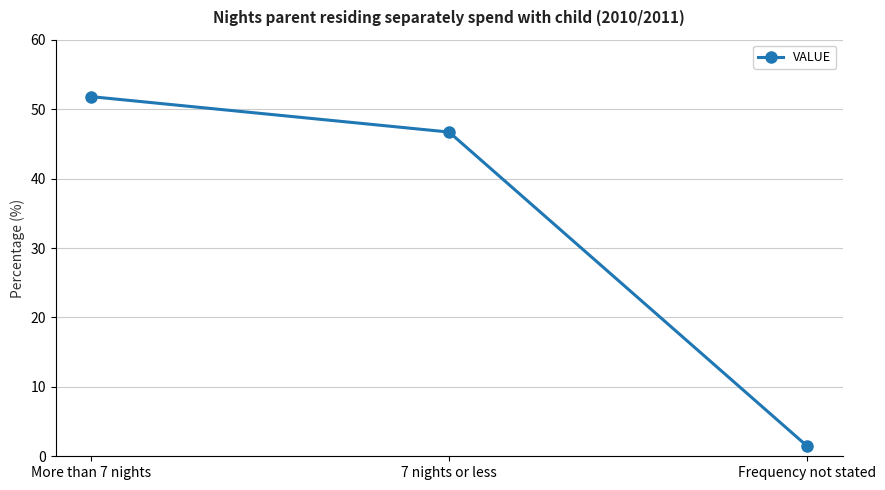

Is this an area chart (filled region under the line)?

No